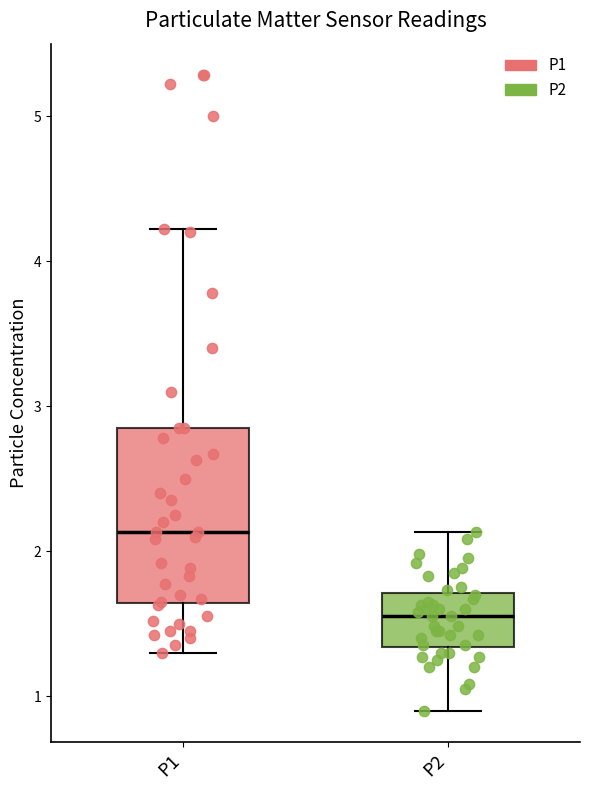

Reading left to right, transcribe this box plot: for each box, give where its median line is, the range the box spans, and where its two whiskers end, as read against the y-axis. The values are not printed on the chart, so give them approximately, as read against the axis.

P1: median 2.1, box 1.6 to 2.9, whiskers 1.3 to 4.2
P2: median 1.6, box 1.3 to 1.7, whiskers 0.9 to 2.1